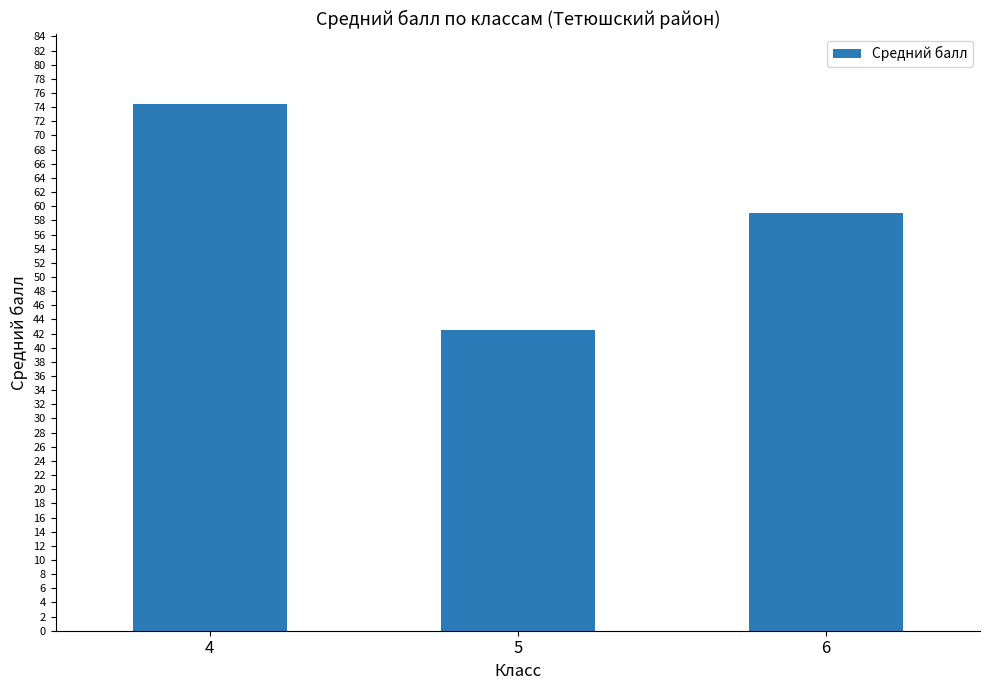

How many series are shown in this chart?

1